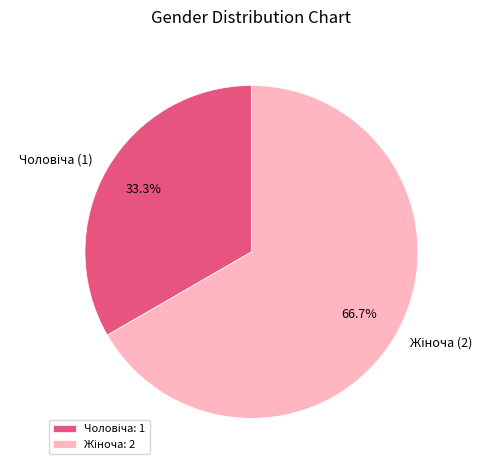

Is there any slice that represents more than half of the pie?

Yes